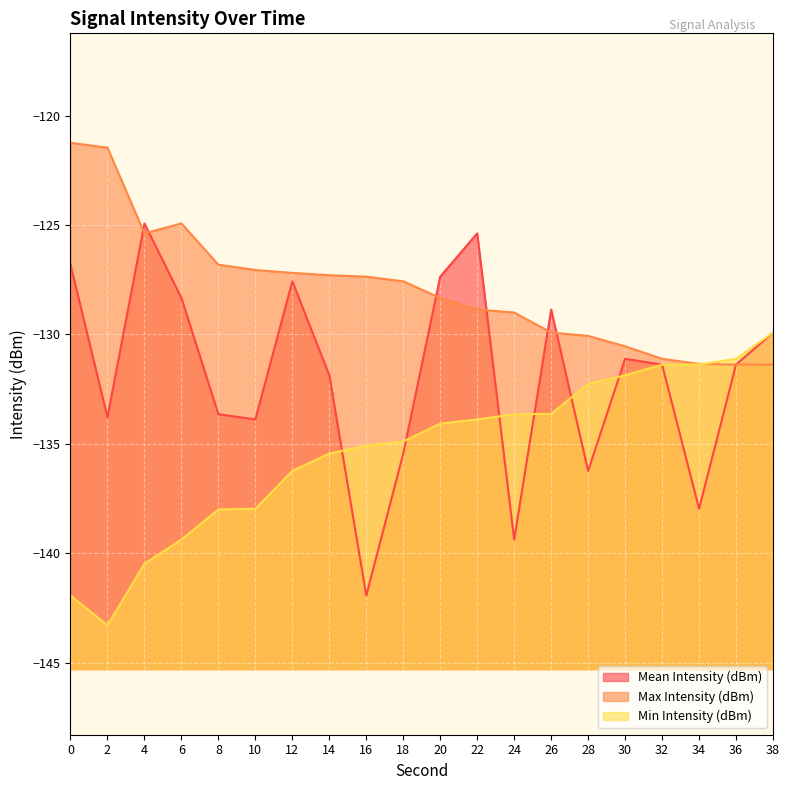

At how many categories does at least one series exceed -123?

2